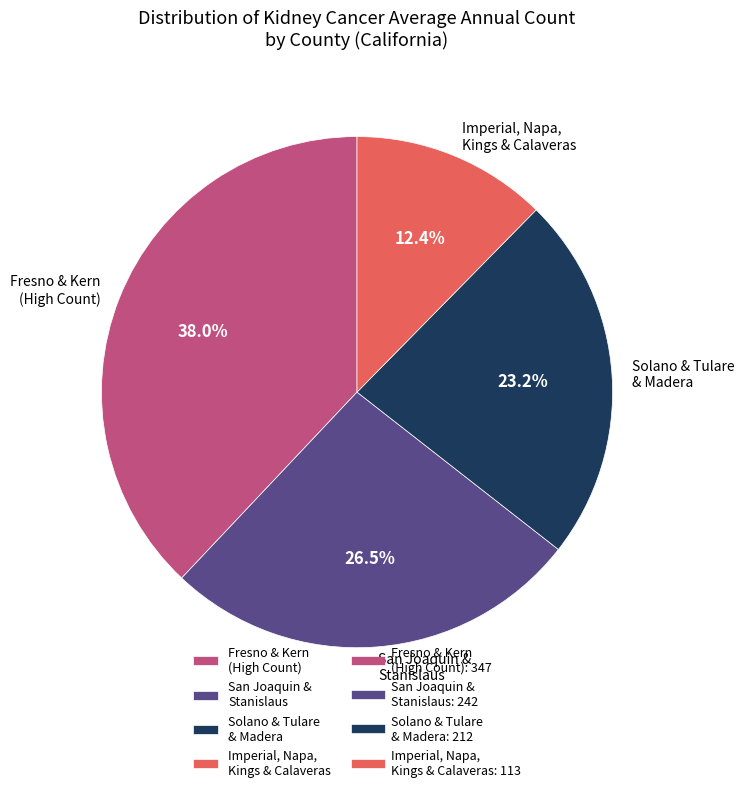

Combined, do Imperial, Napa, Kings & Calaveras and Solano & Tulare & Madera account for over 50%?

No